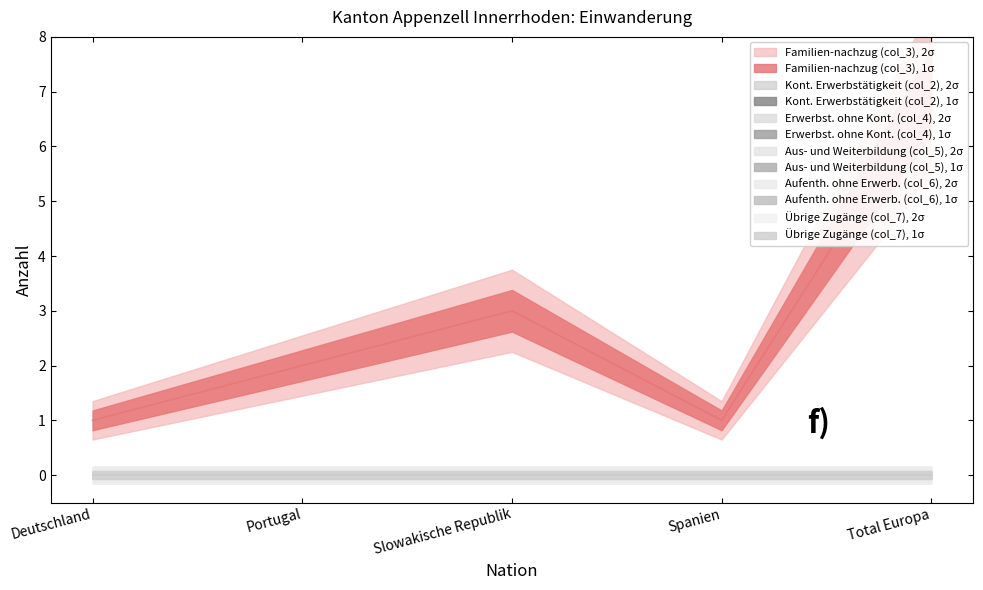

Reading right to left, what are all the values shown in this chart?

Familien-nachzug (col_3): Total Europa=7	Spanien=1	Slowakische Republik=3	Portugal=2	Deutschland=1
Kont. Erwerbstätigkeit (col_2): Total Europa=0	Spanien=0	Slowakische Republik=0	Portugal=0	Deutschland=0
Erwerbst. ohne Kont. (col_4): Total Europa=0	Spanien=0	Slowakische Republik=0	Portugal=0	Deutschland=0
Aus- und Weiterbildung (col_5): Total Europa=0	Spanien=0	Slowakische Republik=0	Portugal=0	Deutschland=0
Aufenth. ohne Erwerb. (col_6): Total Europa=0	Spanien=0	Slowakische Republik=0	Portugal=0	Deutschland=0
Übrige Zugänge (col_7): Total Europa=0	Spanien=0	Slowakische Republik=0	Portugal=0	Deutschland=0